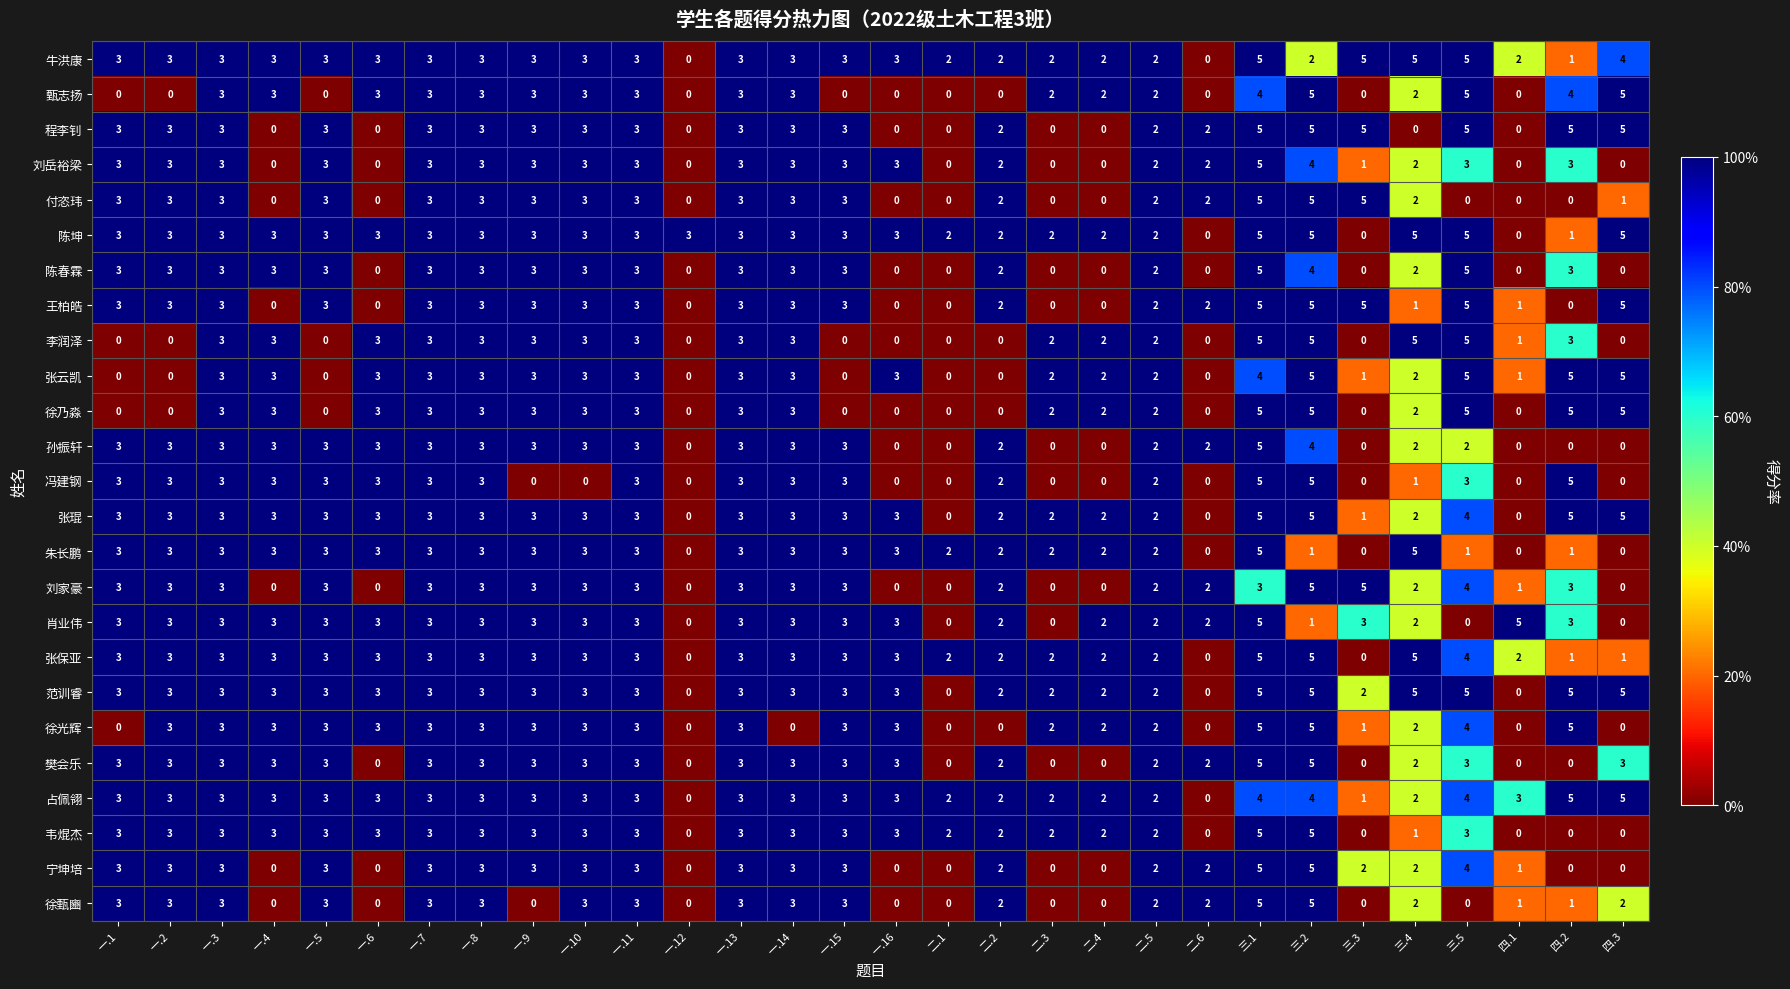

What value does the 程李钊 series have at 一.5?

3